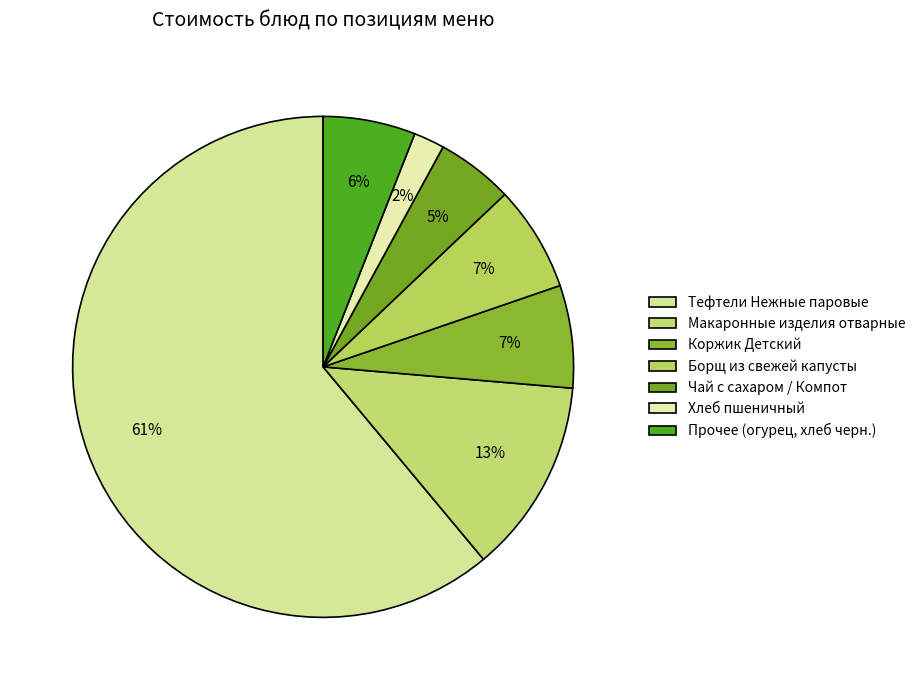

Count the number of slices in the pie.

7